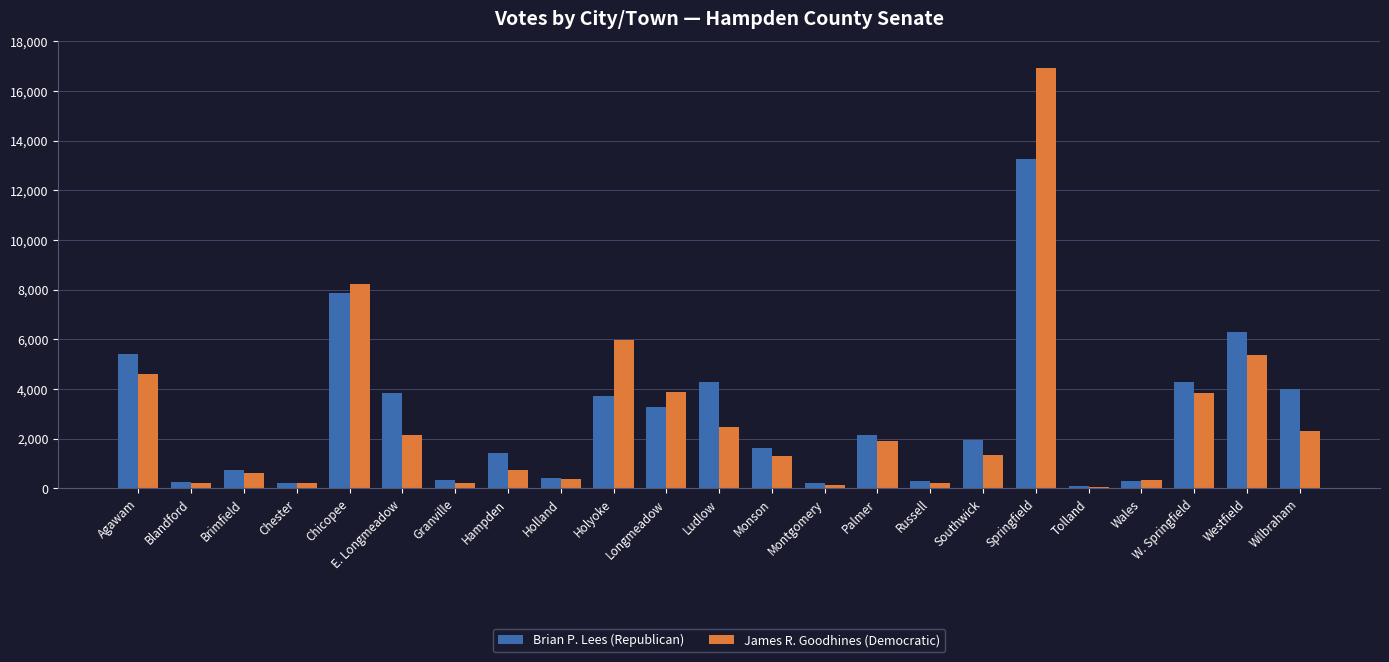

How many values in the Brian P. Lees (Republican) series are below 1928?

11